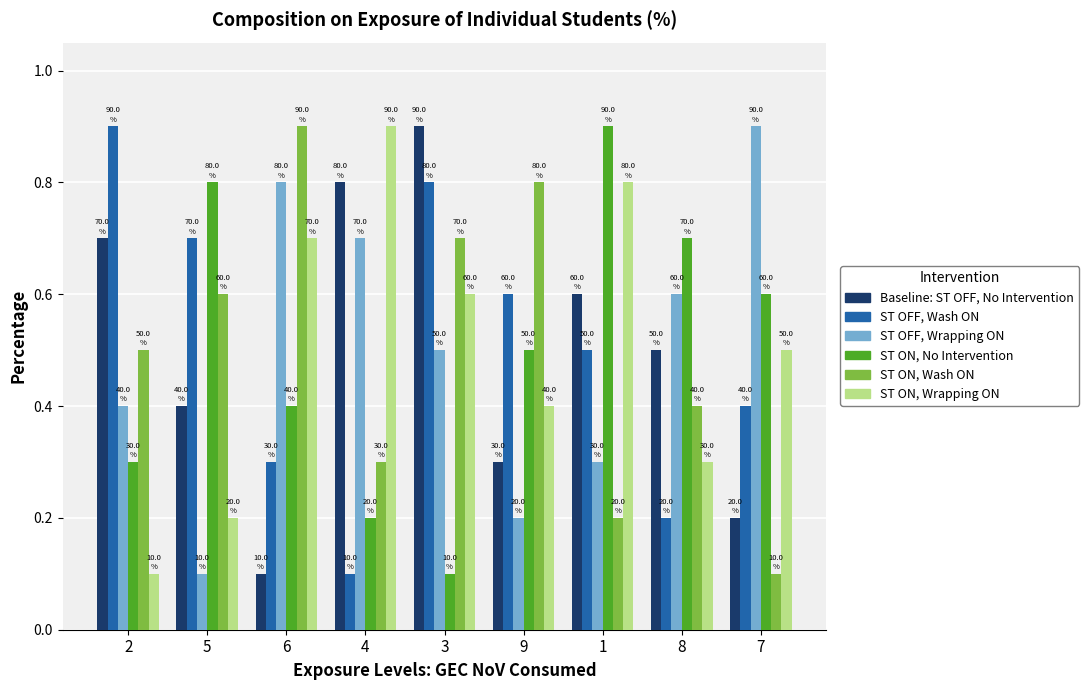

How many bars are there in total?

54